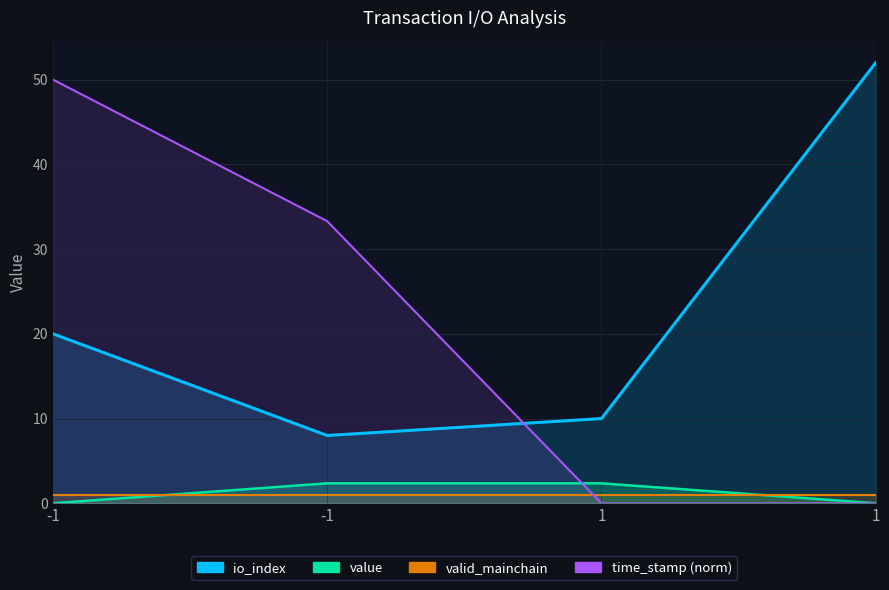

True or false: value has more than 2 interior local peaks.

False